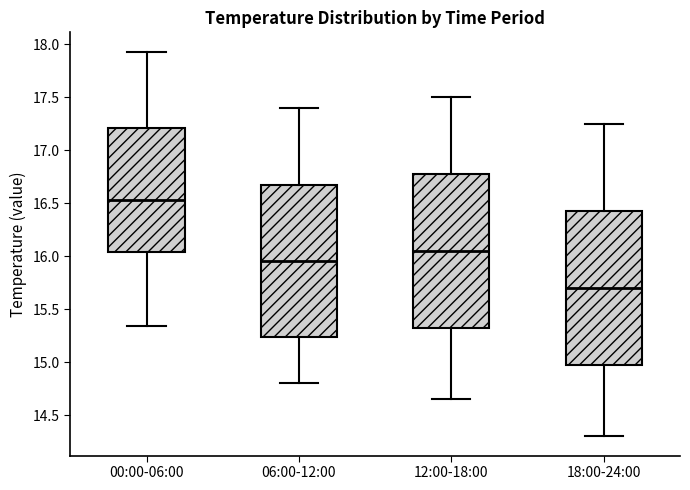

Reading left to right, transcribe this box plot: for each box, give where its median line is, the range the box spans, and where its two whiskers end, as read against the y-axis. The values are not printed on the chart, so give them approximately, as read against the axis.

00:00-06:00: median 16.55, box 16.05 to 17.20, whiskers 15.35 to 17.95
06:00-12:00: median 15.95, box 15.25 to 16.70, whiskers 14.80 to 17.40
12:00-18:00: median 16.05, box 15.35 to 16.80, whiskers 14.65 to 17.50
18:00-24:00: median 15.70, box 15.00 to 16.45, whiskers 14.30 to 17.25